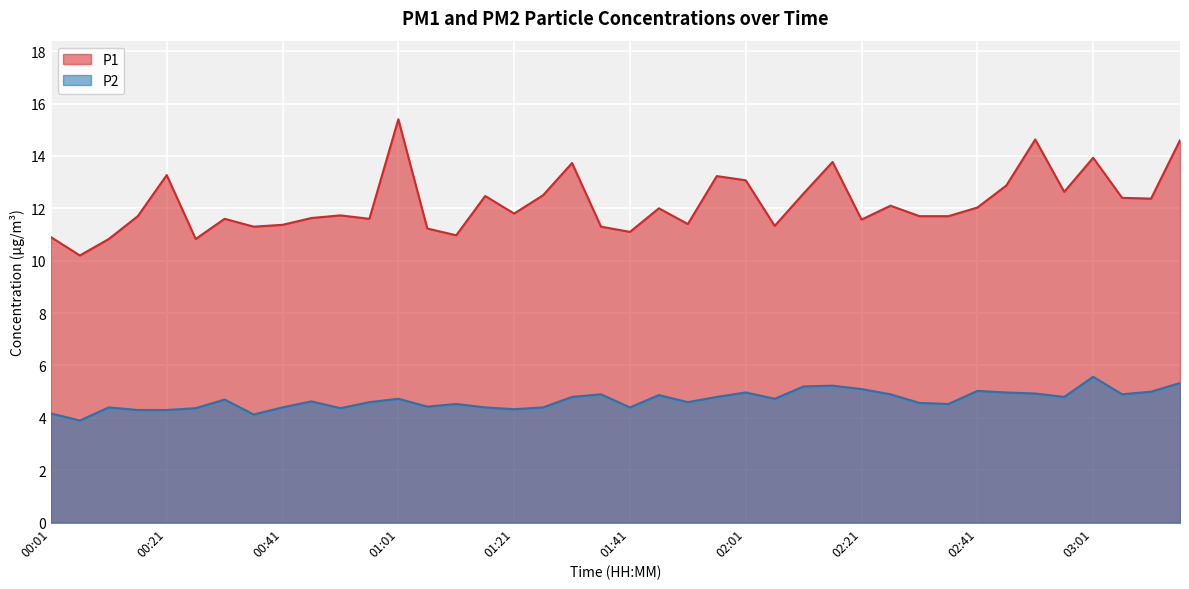

Reading right to left, what are all the values shown in this chart?

P1: 14.6	12.4	12.4	13.9	12.6	14.6	12.9	12.0	11.7	11.7	12.1	11.6	13.8	12.6	11.3	13.1	13.2	11.4	12.0	11.1	11.3	13.7	12.5	11.8	12.5	11.0	11.2	15.4	11.6	11.7	11.6	11.4	11.3	11.6	10.8	13.3	11.7	10.8	10.2	10.9
P2: 5.3	5.0	4.9	5.6	4.8	4.9	5.0	5.0	4.5	4.6	4.9	5.1	5.2	5.2	4.7	5.0	4.8	4.6	4.9	4.4	4.9	4.8	4.4	4.3	4.4	4.5	4.4	4.7	4.6	4.4	4.6	4.4	4.1	4.7	4.4	4.3	4.3	4.4	3.9	4.2